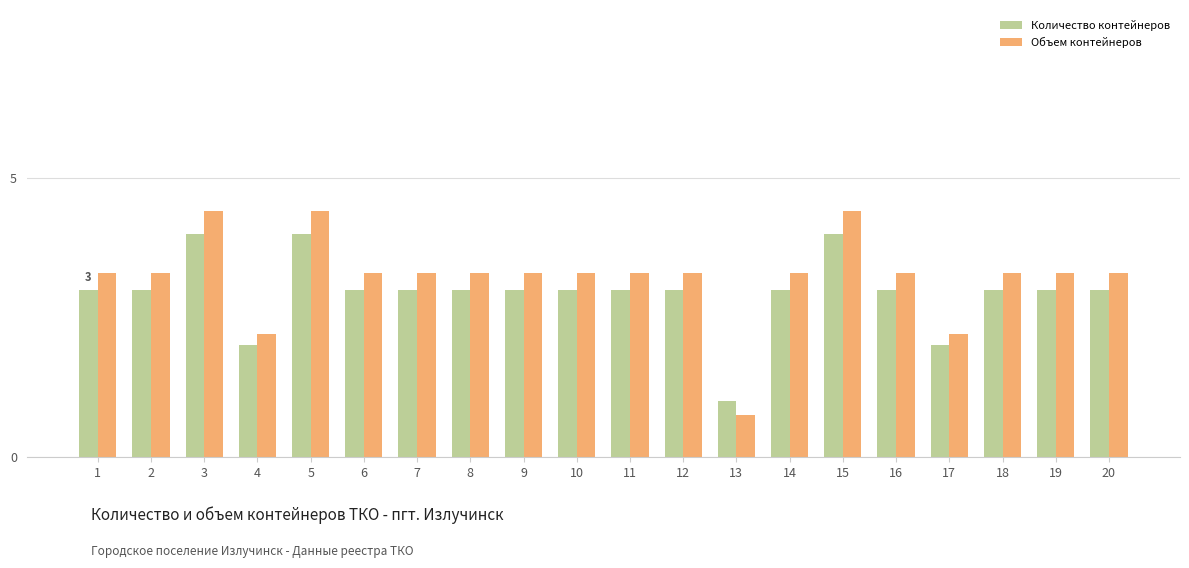

What is the approximate value of Объем контейнеров at 8?

3.3